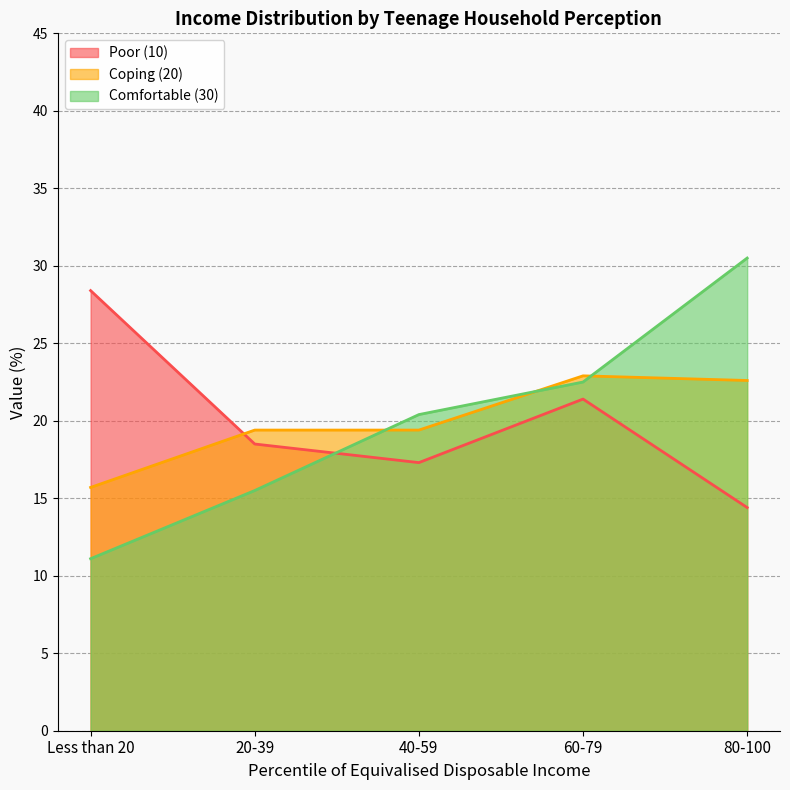

Between which two adjacent categories do Coping (20) and Poor (10) first intersect?

Less than 20 and 20-39